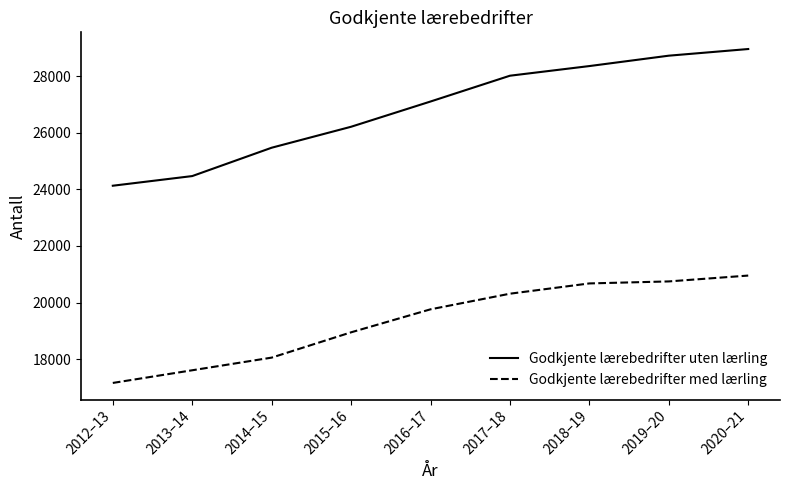

True or false: Godkjente lærebedrifter uten lærling and Godkjente lærebedrifter med lærling cross at least once.

False